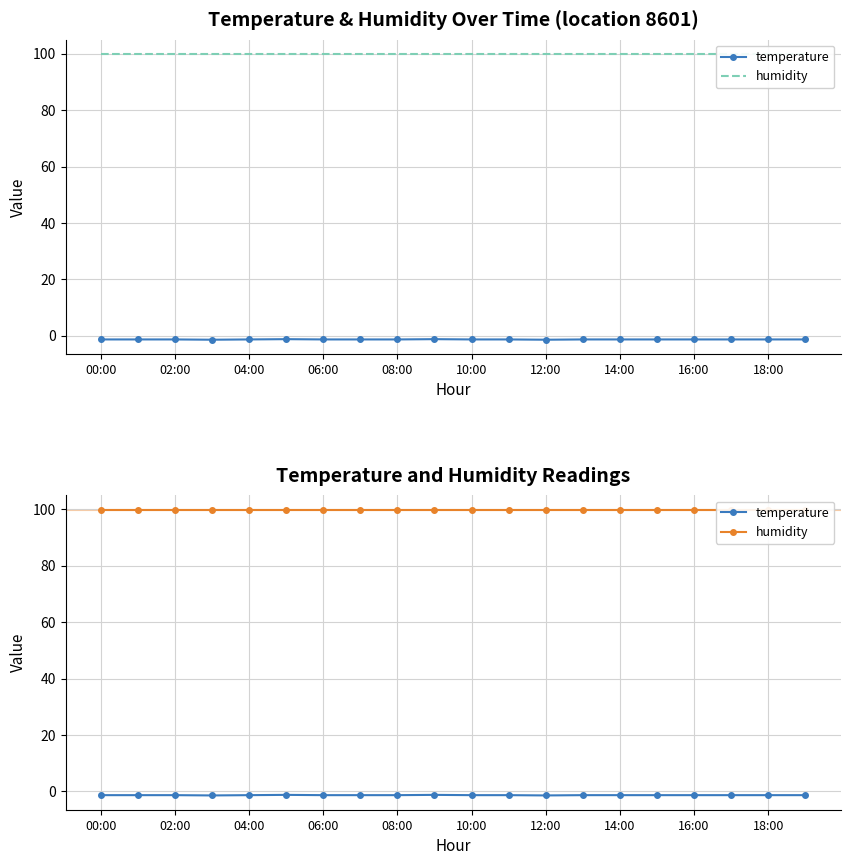

Reading right to left, extract all data points from this chart.

temperature: -1.3	-1.3	-1.3	-1.3	-1.3	-1.3	-1.3	-1.4	-1.3	-1.3	-1.2	-1.3	-1.3	-1.3	-1.2	-1.3	-1.4	-1.3	-1.3	-1.3
humidity: 99.9	99.9	99.9	99.9	99.9	99.9	99.9	99.9	99.9	99.9	99.9	99.9	99.9	99.9	99.9	99.9	99.9	99.9	99.9	99.9